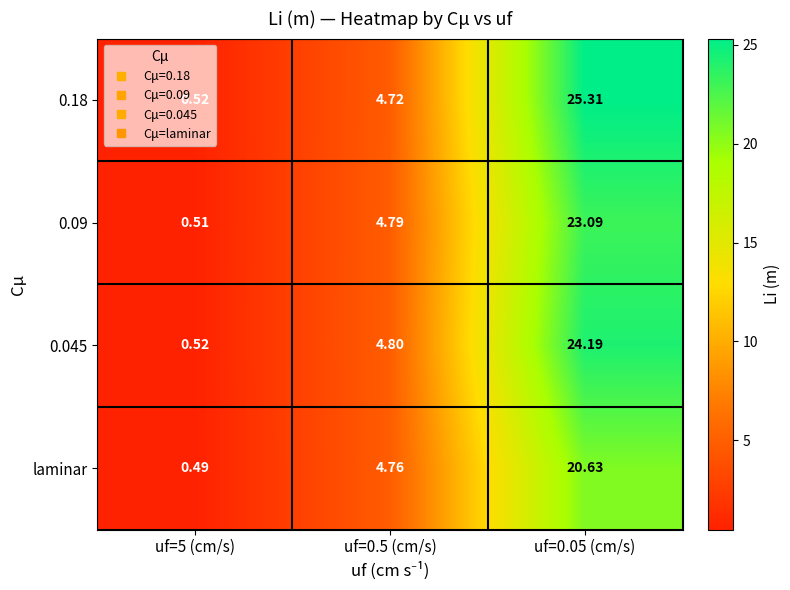

Between uf=0.5 (cm/s) and uf=0.05 (cm/s), which series saw the biggest shift?

0.18